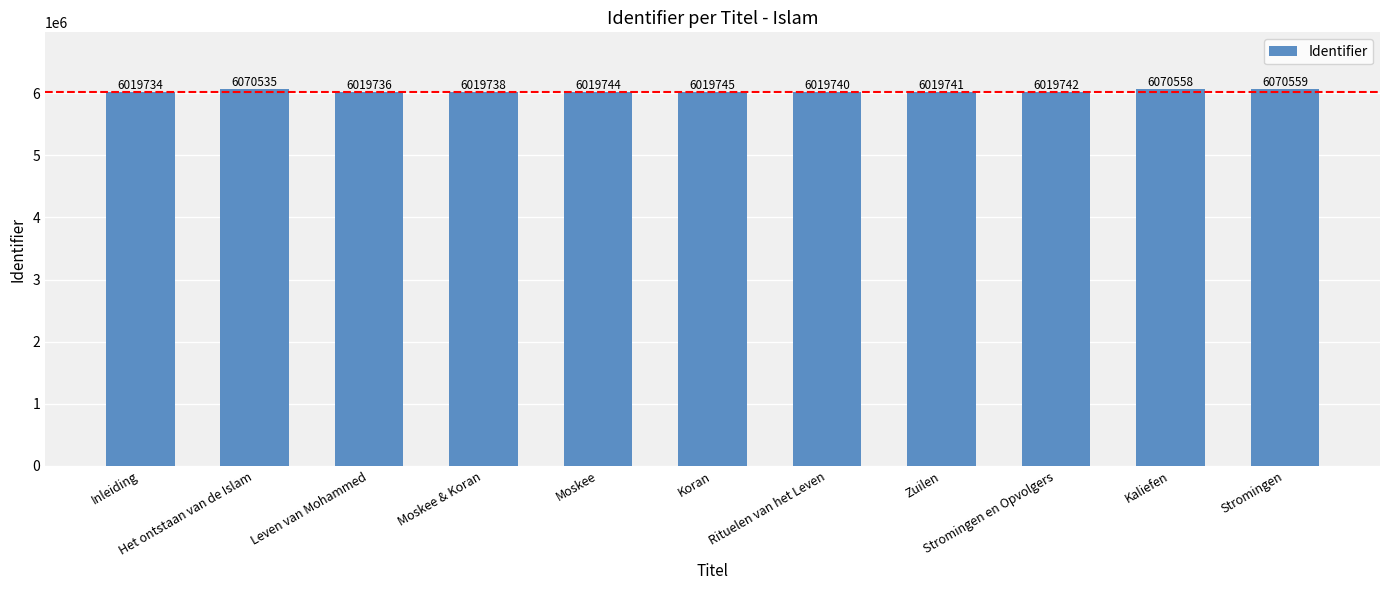

How many bars are there in total?

11